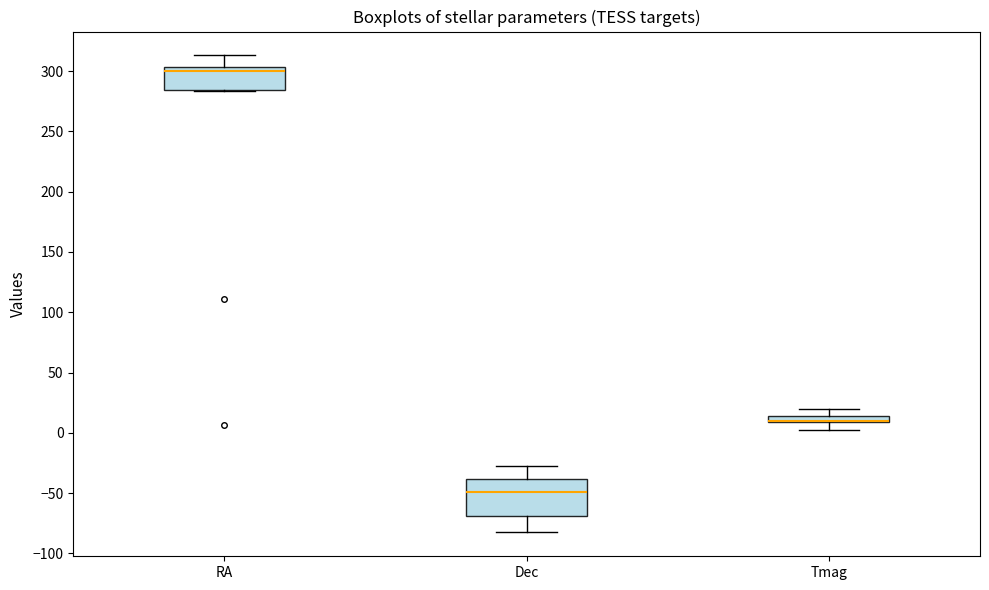

Where is the lower edge of the box for Tmag on the y-axis? The values are not printed on the chart, so give them approximately, as read against the axis.

10